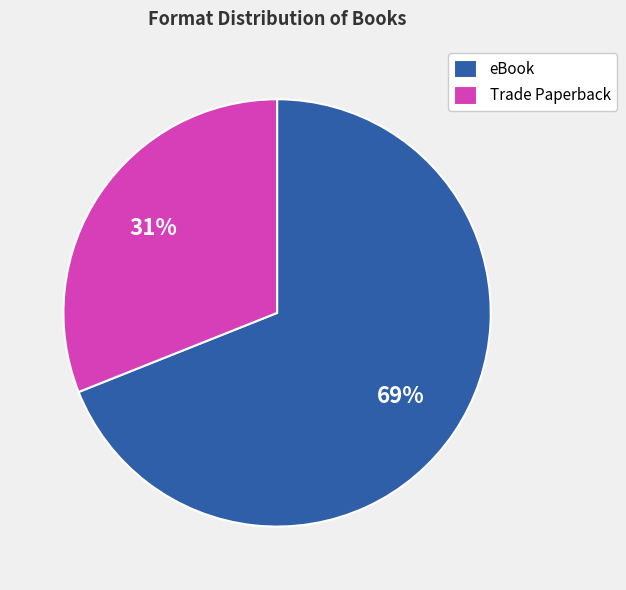

Approximately how many times larger is the value at Trade Paperback compared to eBook?

0.4